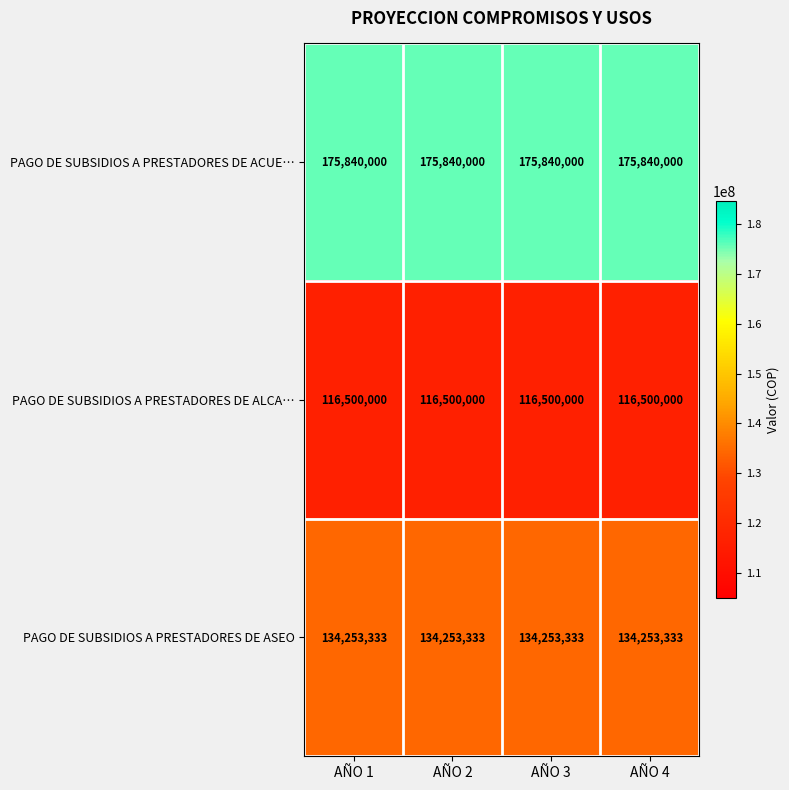

What is the maximum value for PAGO DE SUBSIDIOS A PRESTADORES DE ALCA…?

116500000